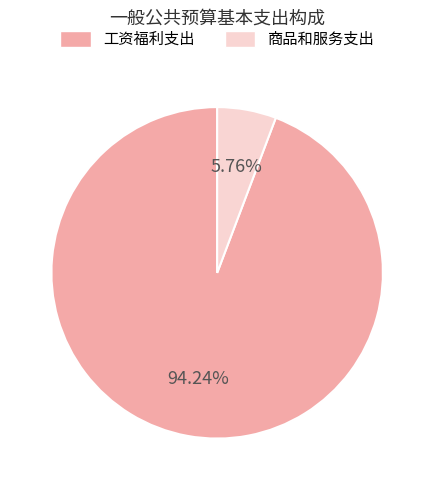

Which slice is the largest?

工资福利支出